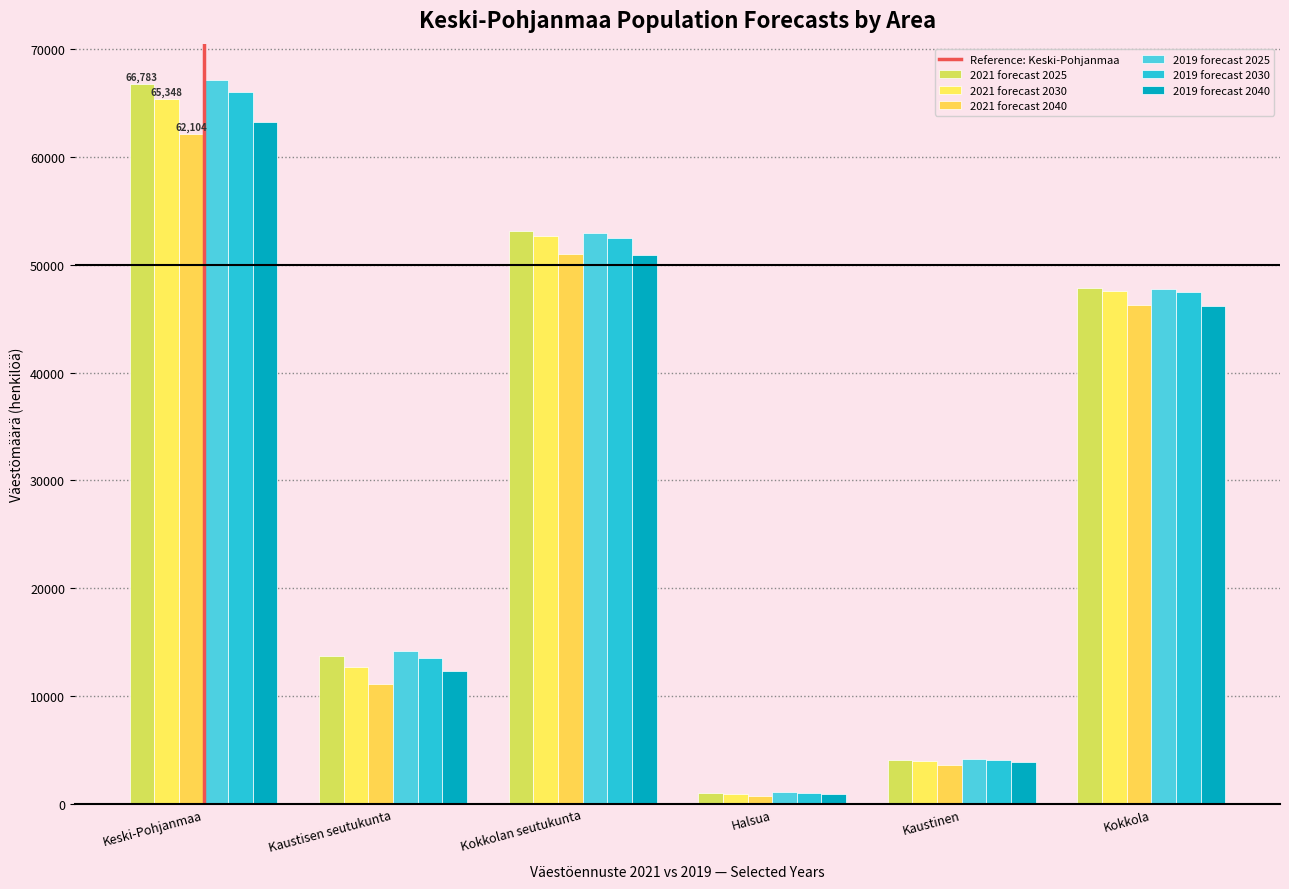

The 2021 forecast 2040 series shows 2342 at Kaustisen seutukunta. True or false?

False